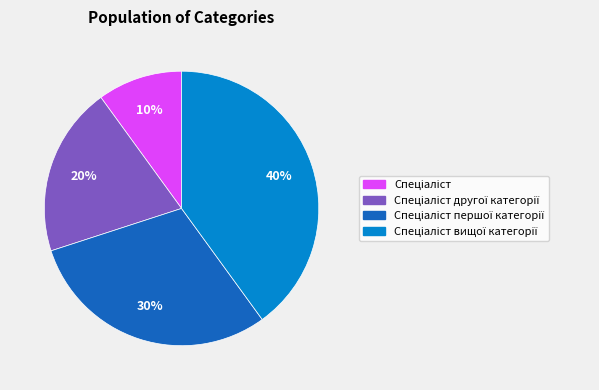

Is there any slice that represents more than half of the pie?

No